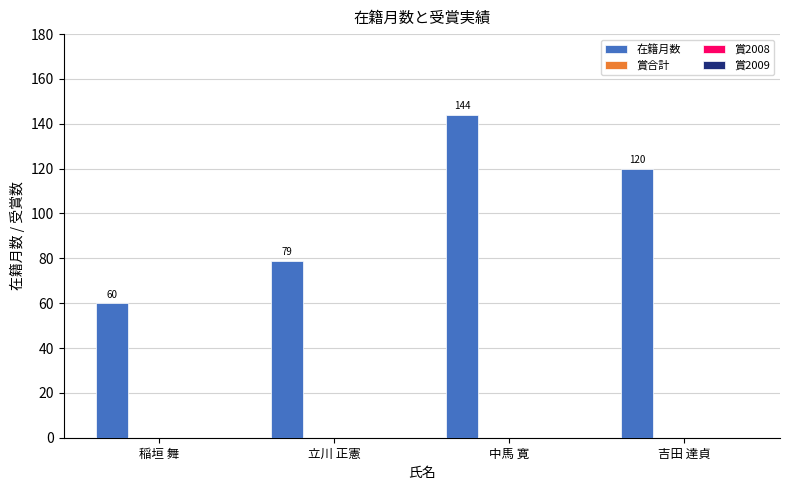

Count the values in the range 79 to 144.

3